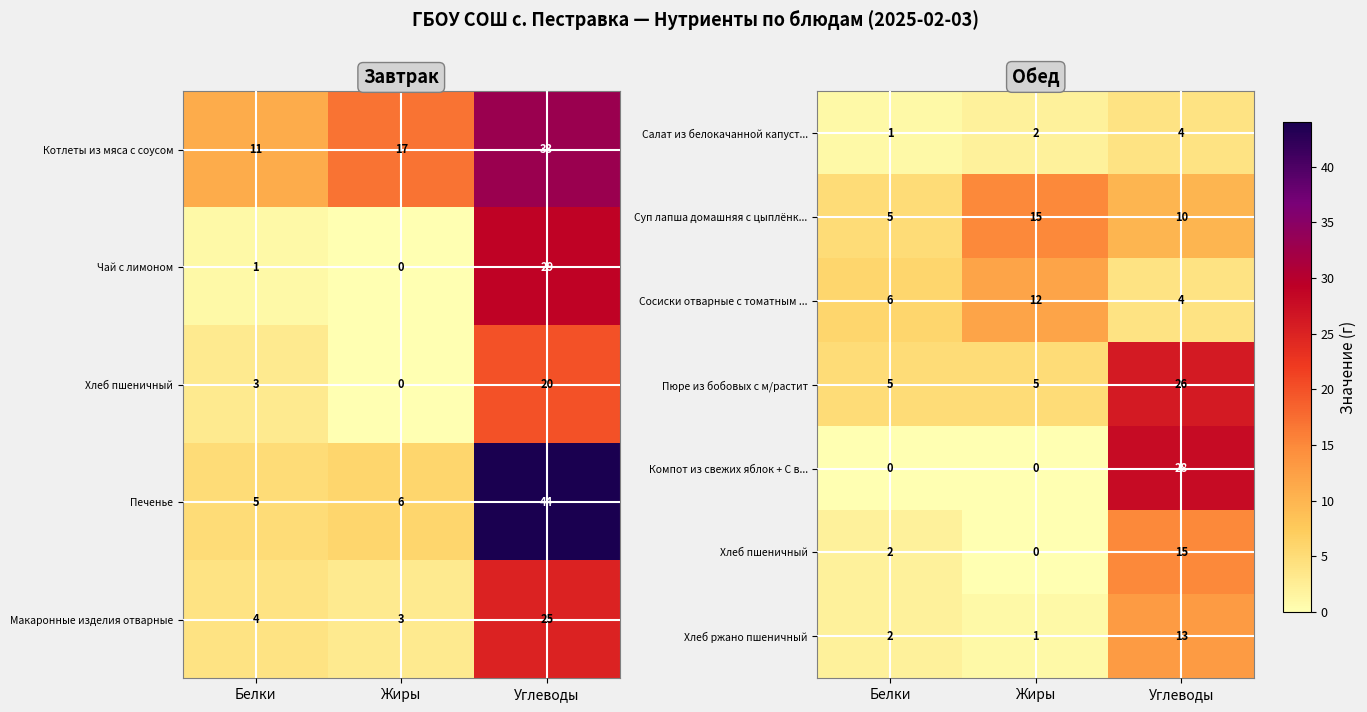

Which category has the lowest value in the Сосиски отварные с томатным ... series?

Углеводы